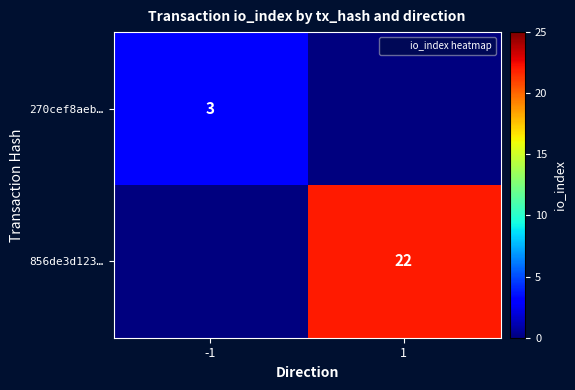

What is the spread (max minus min) of values at -1?

3